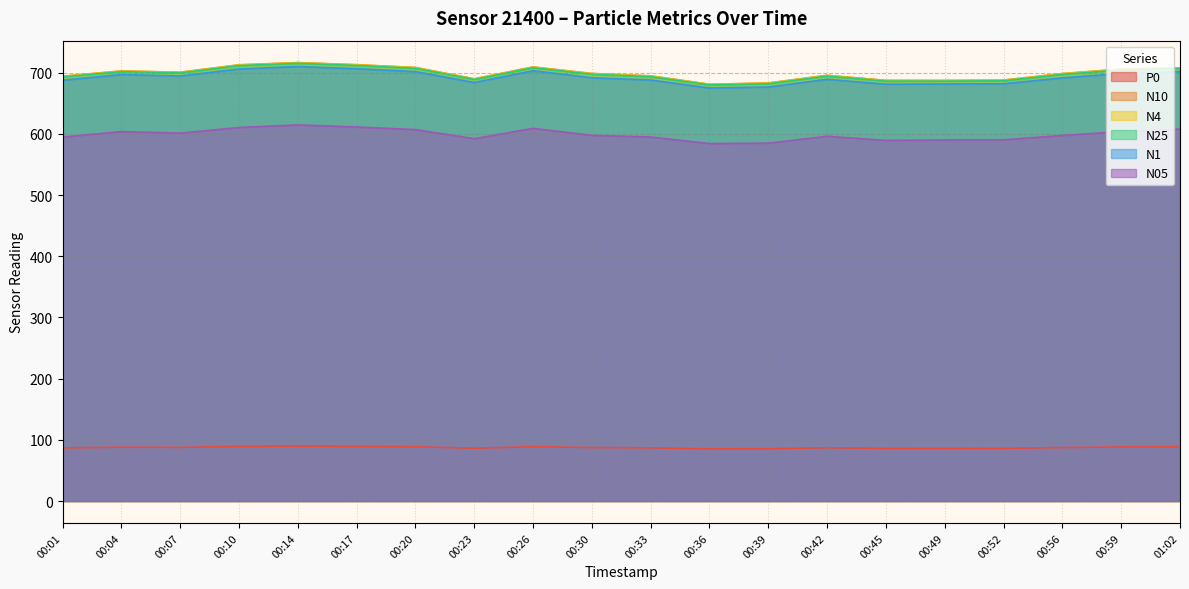

How many data points in N10 are less than 698?

9